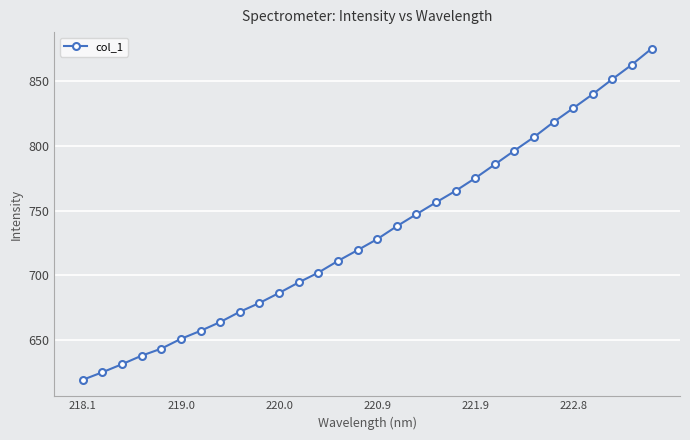

What is the difference between the maximum and second lowest values?

249.9